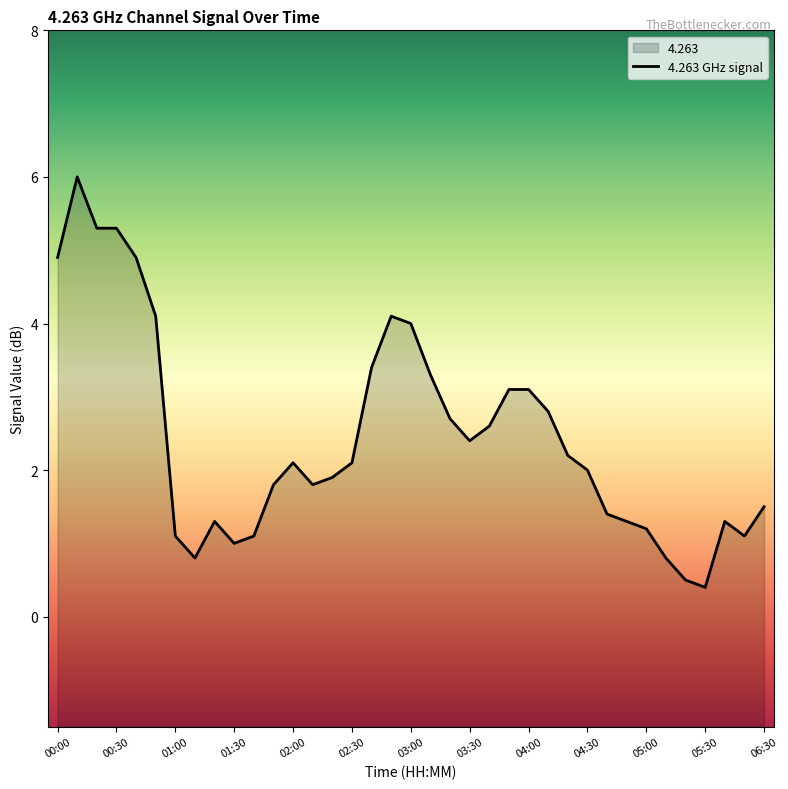

How many data points does each series have?

37